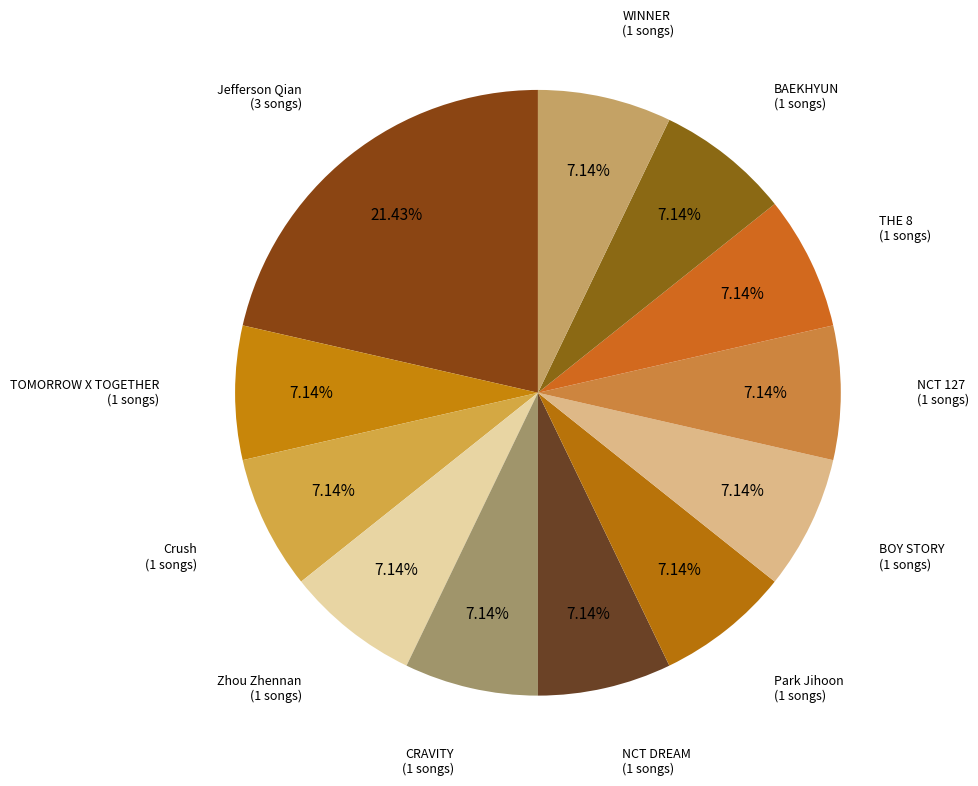

Does any single category account for the majority?

No